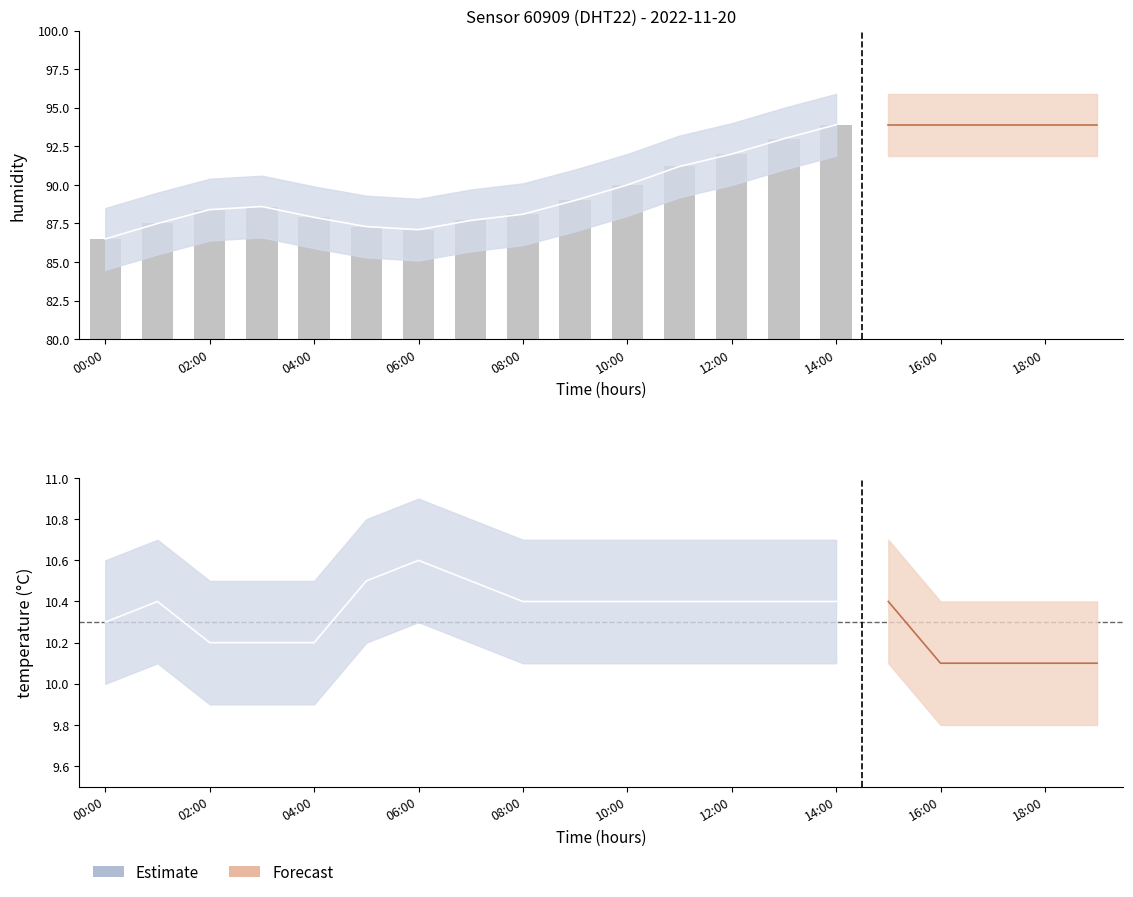

What is the ratio of the value at 08:00 to the value at 18:00?

1.0